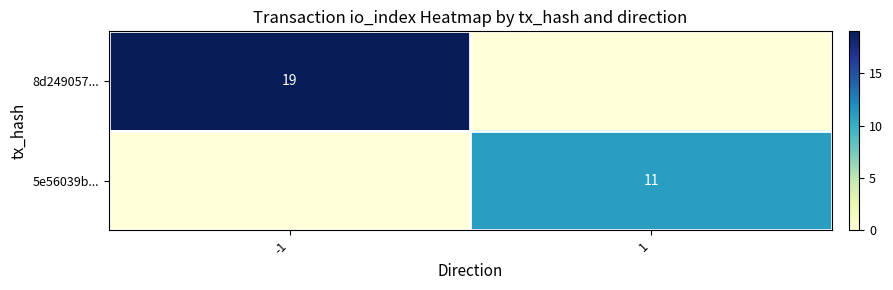

What is the spread (max minus min) of values at -1?

19